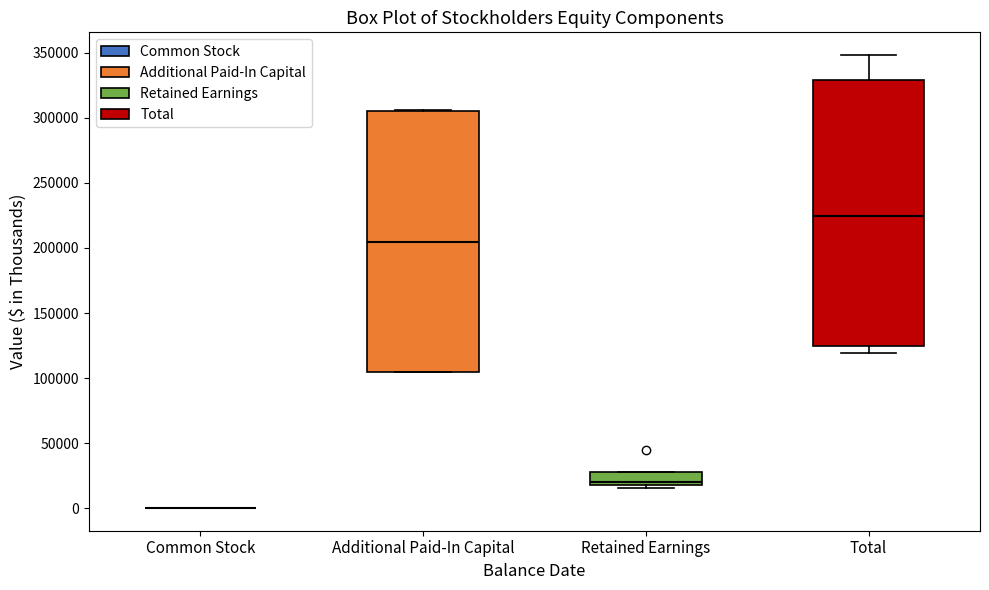

Where does the median line of the box for Additional Paid-In Capital sit on the y-axis? The values are not printed on the chart, so give them approximately, as read against the axis.

205000